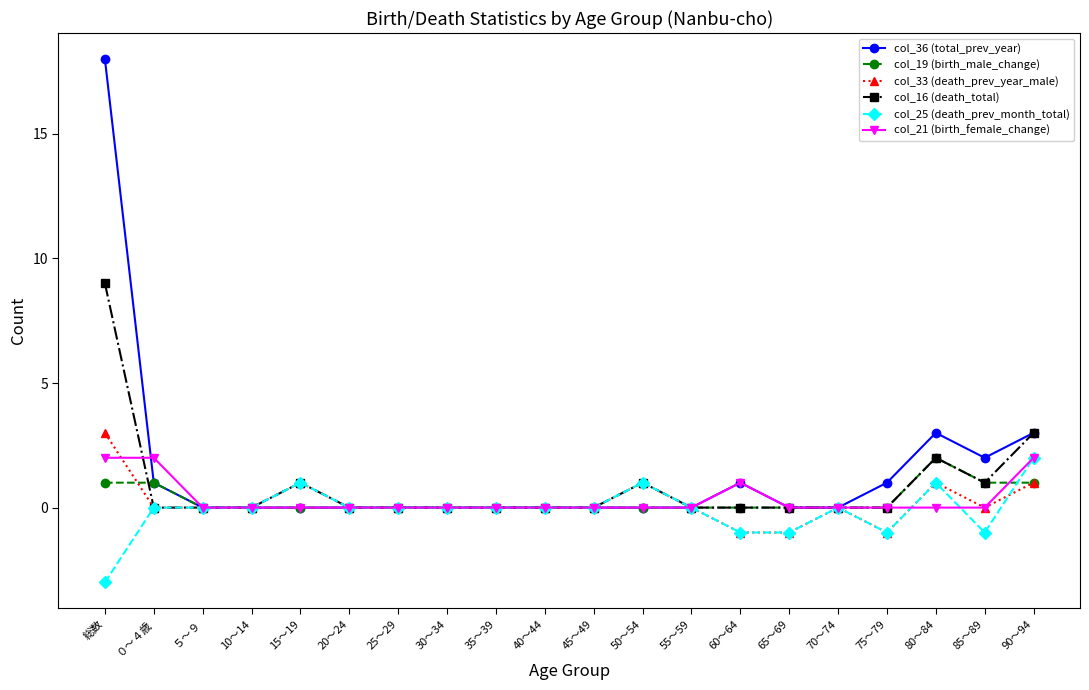

Reading right to left, transcribe all the data shown in this chart.

col_36 (total_prev_year): 3	2	3	1	0	0	1	0	0	0	0	0	0	0	0	0	0	0	1	18
col_19 (birth_male_change): 1	1	2	0	0	0	0	0	0	0	0	0	0	0	0	0	0	0	1	1
col_33 (death_prev_year_male): 1	0	1	-1	0	-1	-1	0	1	0	0	0	0	0	0	1	0	0	0	3
col_16 (death_total): 3	1	2	0	0	0	0	0	1	0	0	0	0	0	0	1	0	0	0	9
col_25 (death_prev_month_total): 2	-1	1	-1	0	-1	-1	0	1	0	0	0	0	0	0	1	0	0	0	-3
col_21 (birth_female_change): 2	0	0	0	0	0	1	0	0	0	0	0	0	0	0	0	0	0	2	2